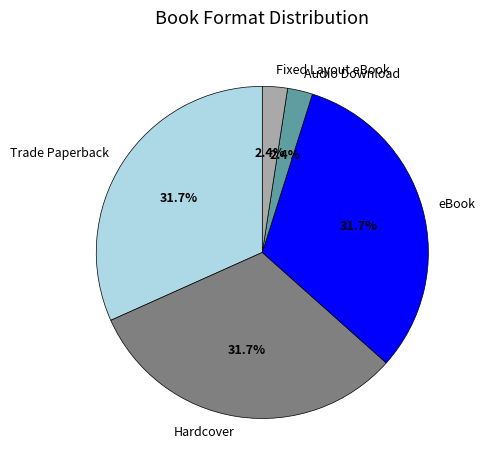

Is it true that eBook is 37% of the pie?

False